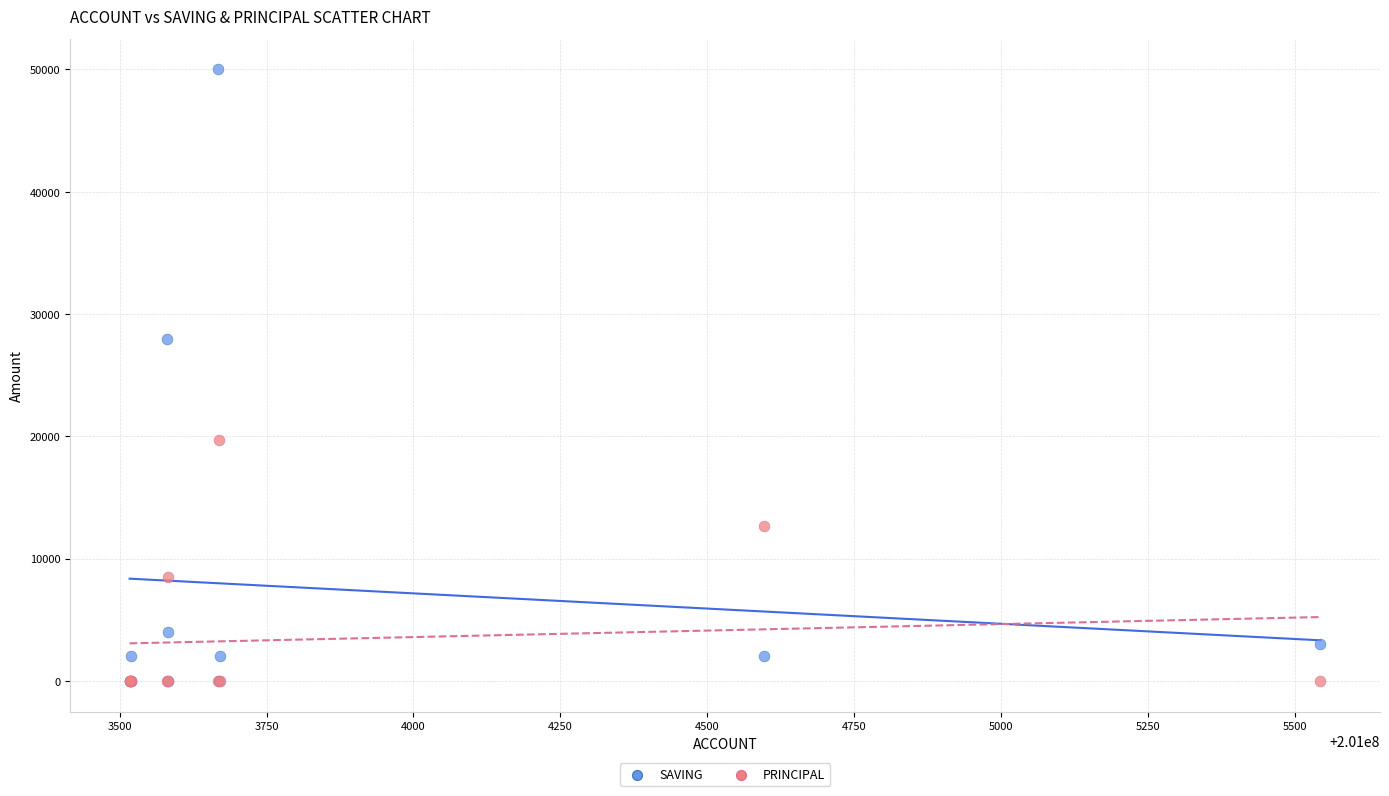

What are all the series names shown in the legend?

SAVING, PRINCIPAL